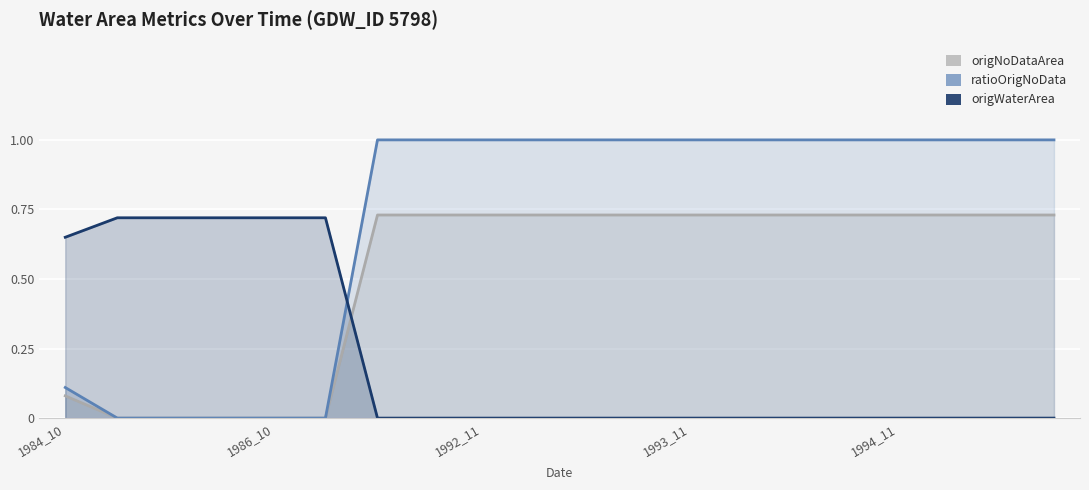

What is the total value across all series at 15?

1.7